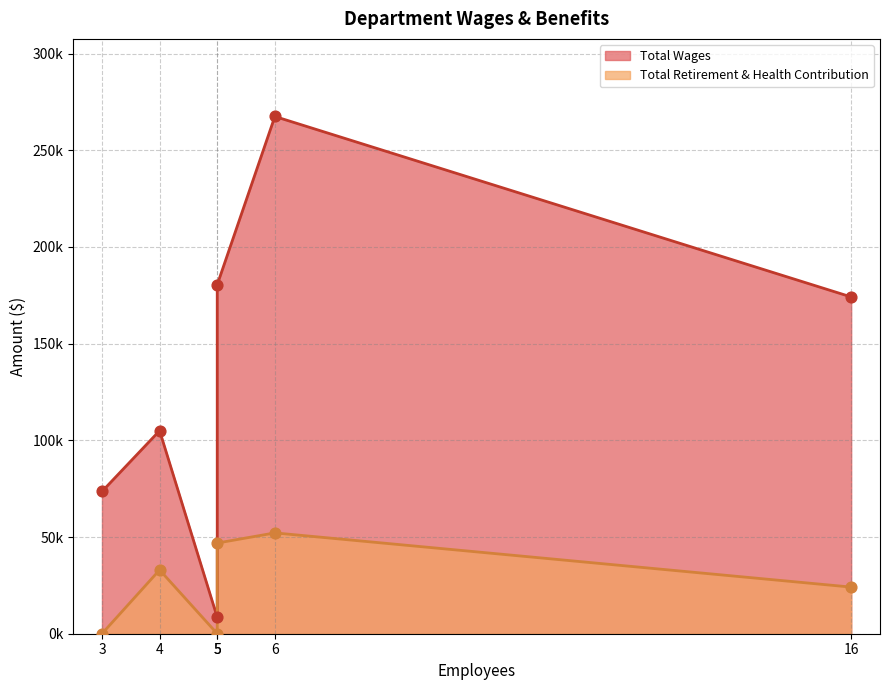

Which series contains the highest Y value?

Total Wages